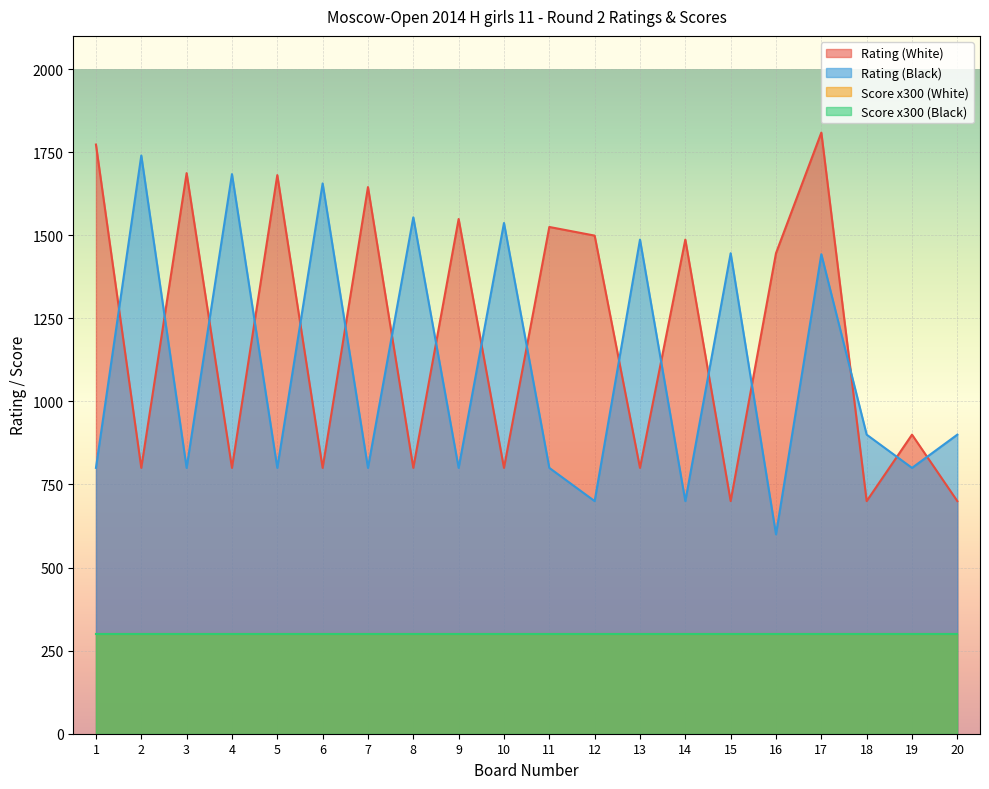

Does the chart display data point markers on the line(s)?

No